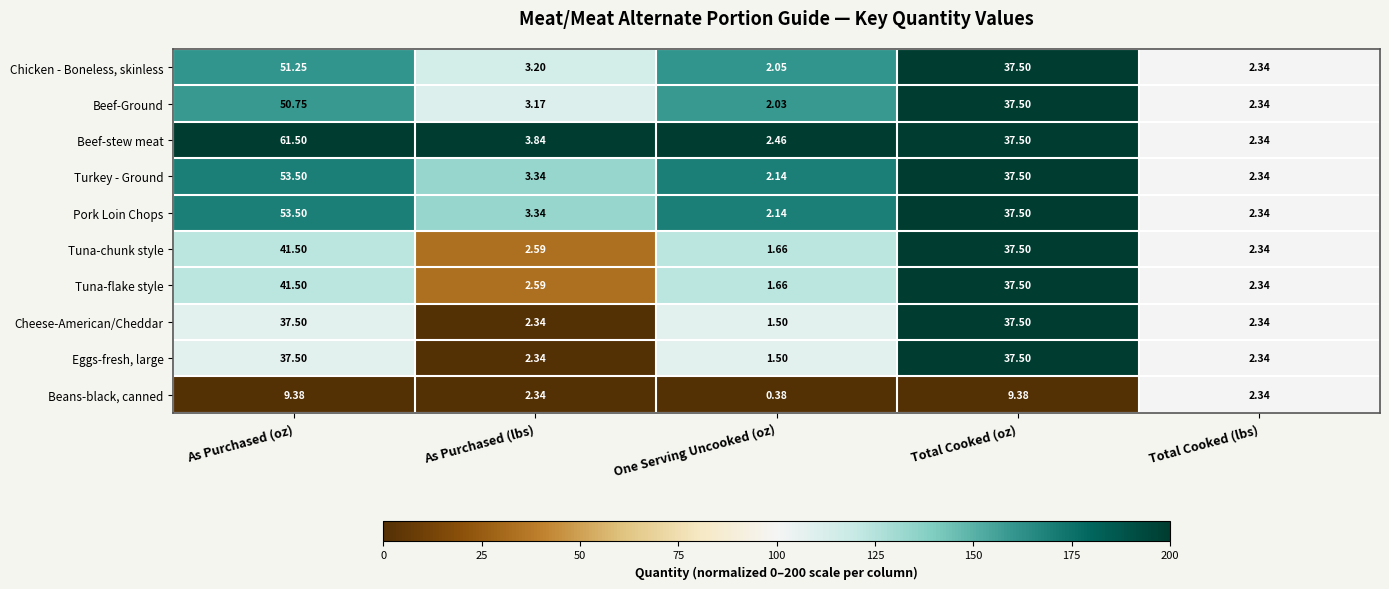

How many distinct data groups are displayed?

10